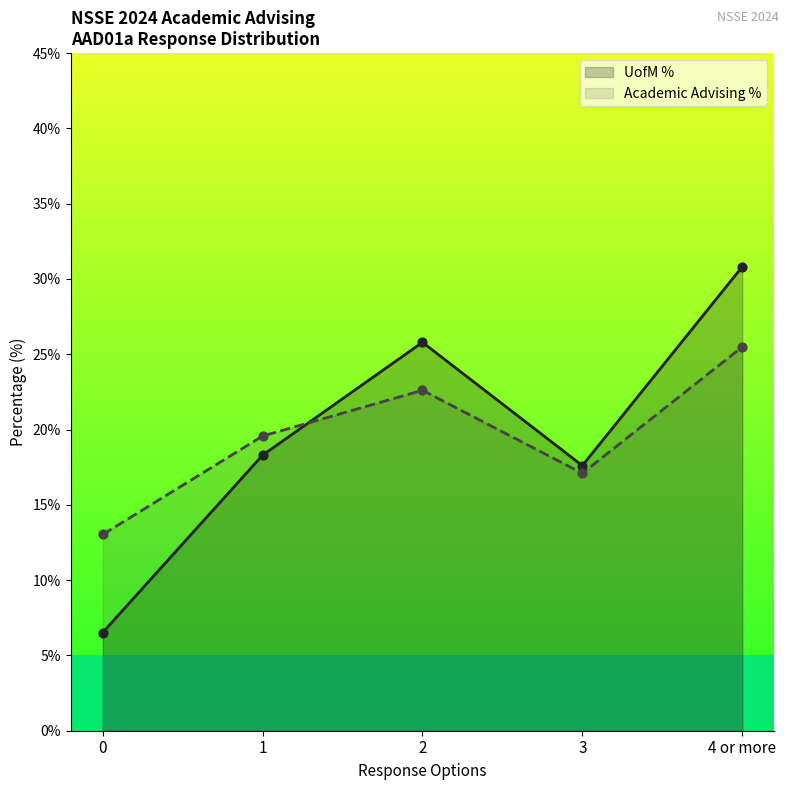

Is the value of UofM % at 2 greater than the value of Academic Advising % at 2?

Yes